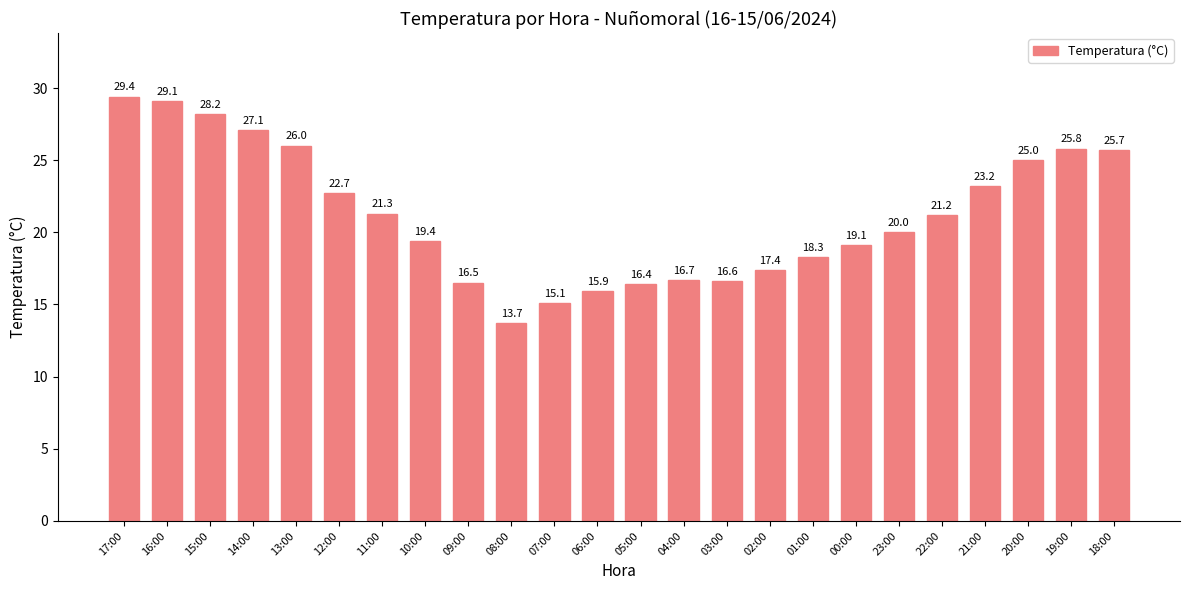

How many values exceed 21?

12